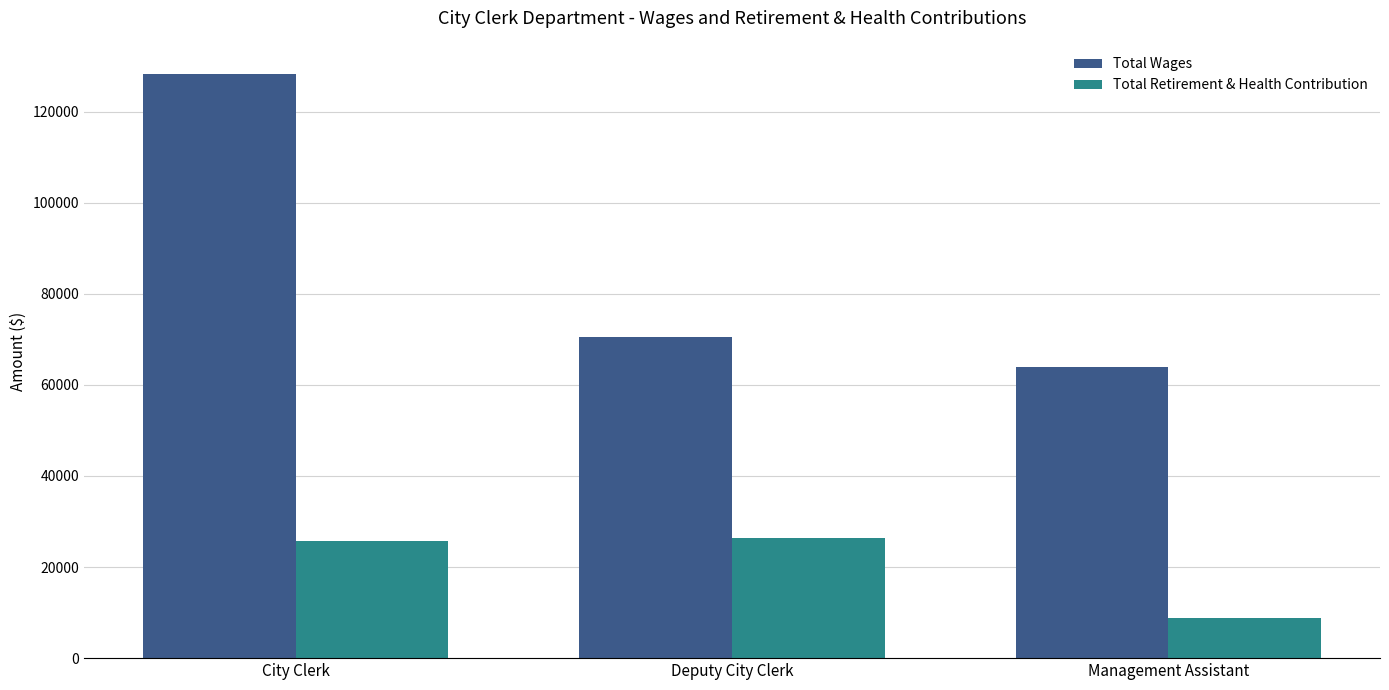

What is the value of the Total Wages bar at the 3rd from the left?

64009